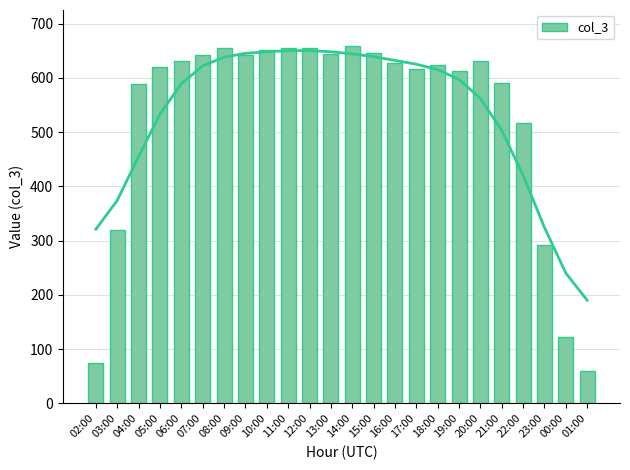

What is the greatest value displayed?

659